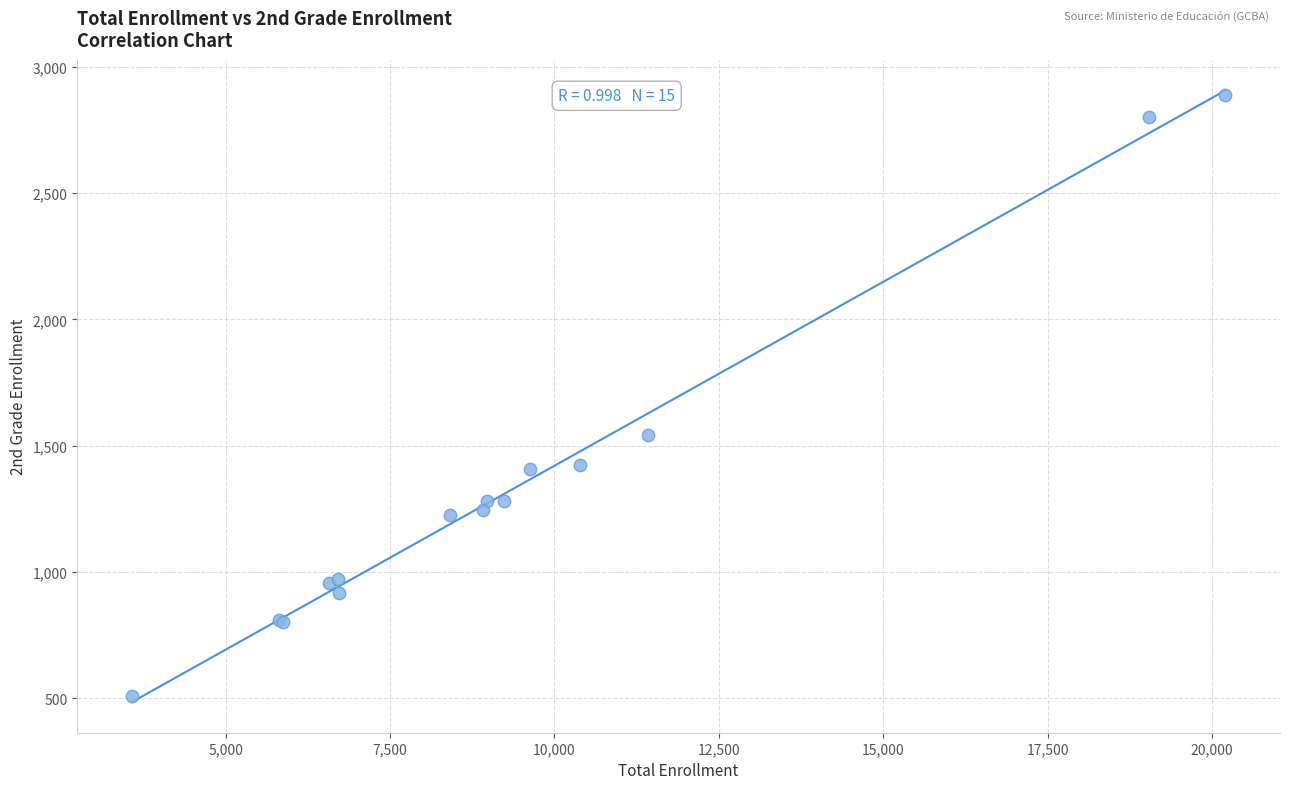

What Y value in the scatter plot is closest to 1699?

1544